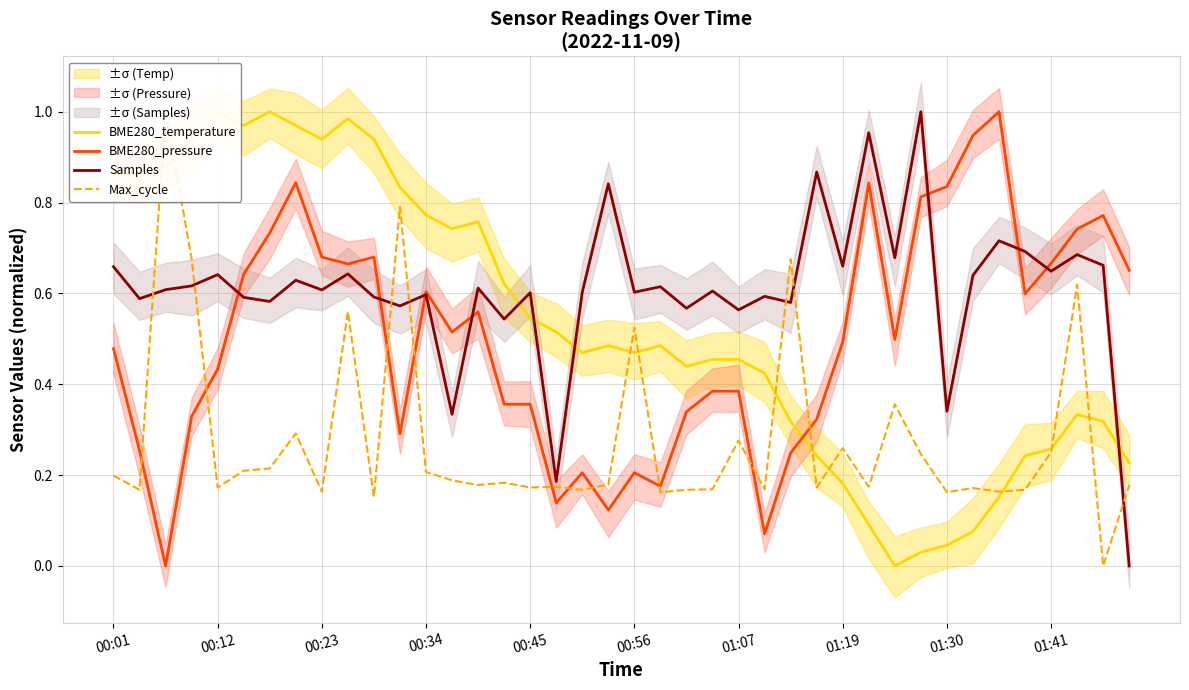

Which series has the widest spread of values?

BME280_temperature